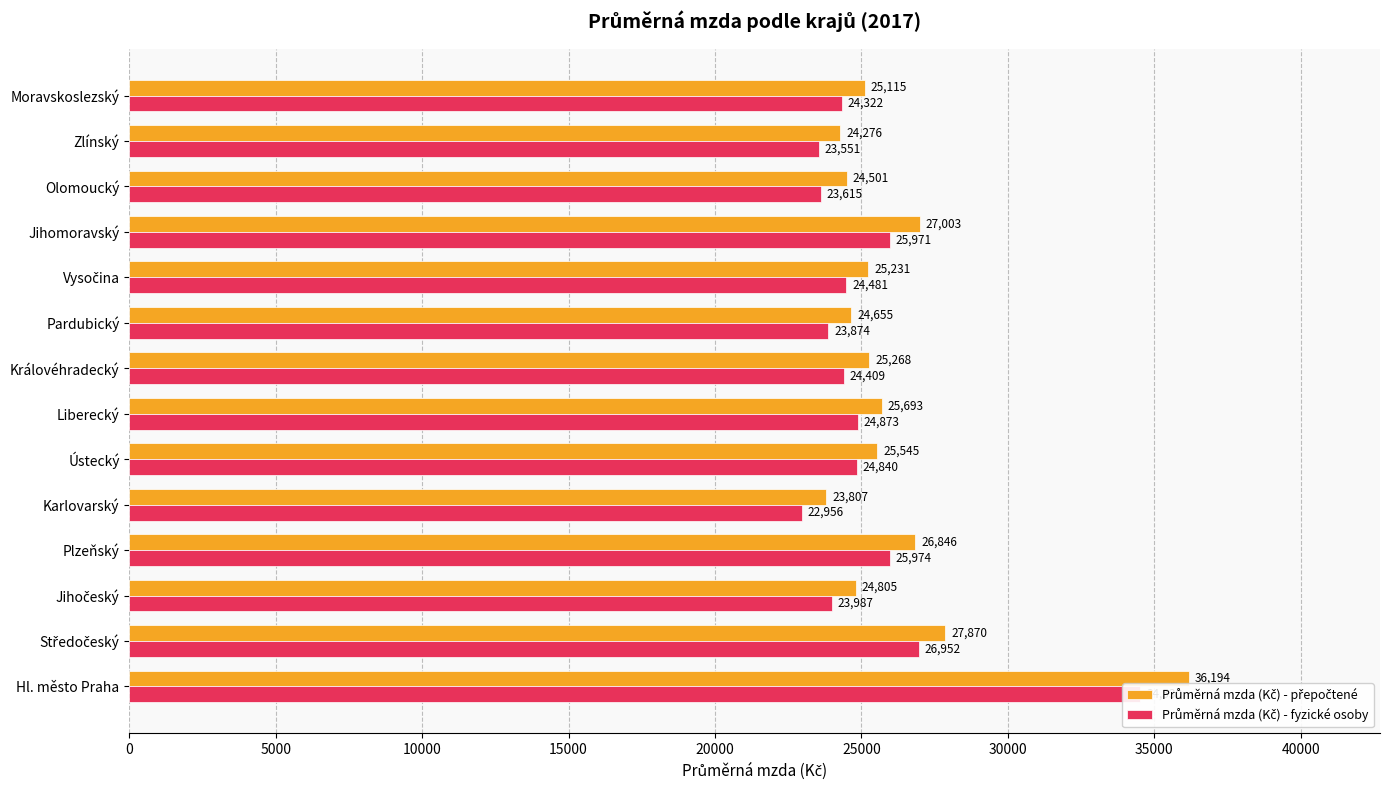

What is the value of the Průměrná mzda (Kč) - fyzické osoby bar at the 6th from the left?

24840